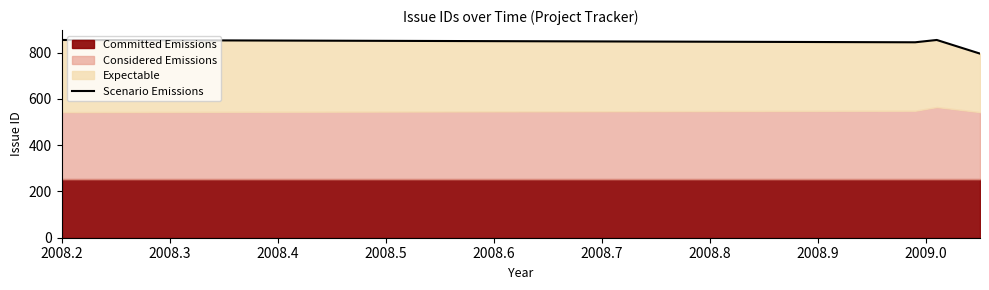

List the labels in order of value, largest first.

2008.2, 2008.4, 2008.3, 2008.5